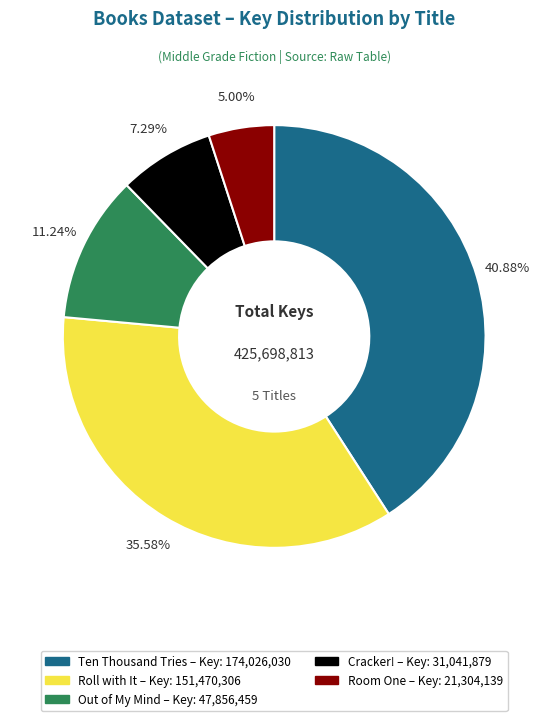

Count the number of slices in the pie.

5